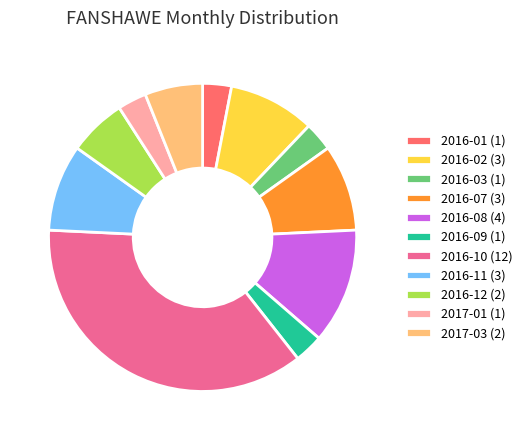

Does 2016-02 (3) represent more than half of the total?

No